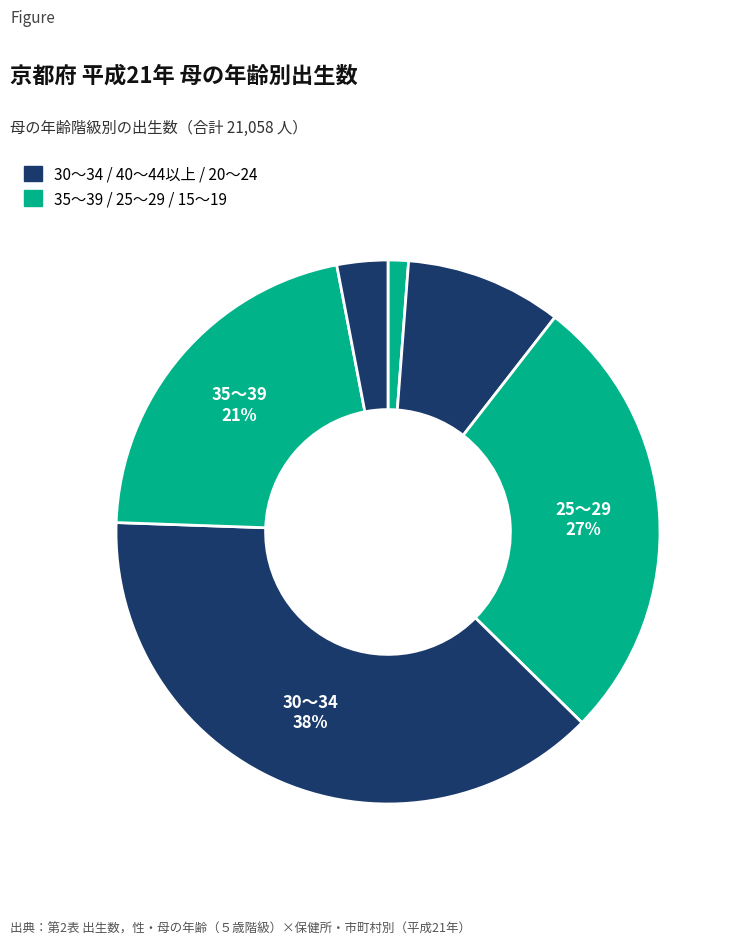

Count the number of slices in the pie.

6